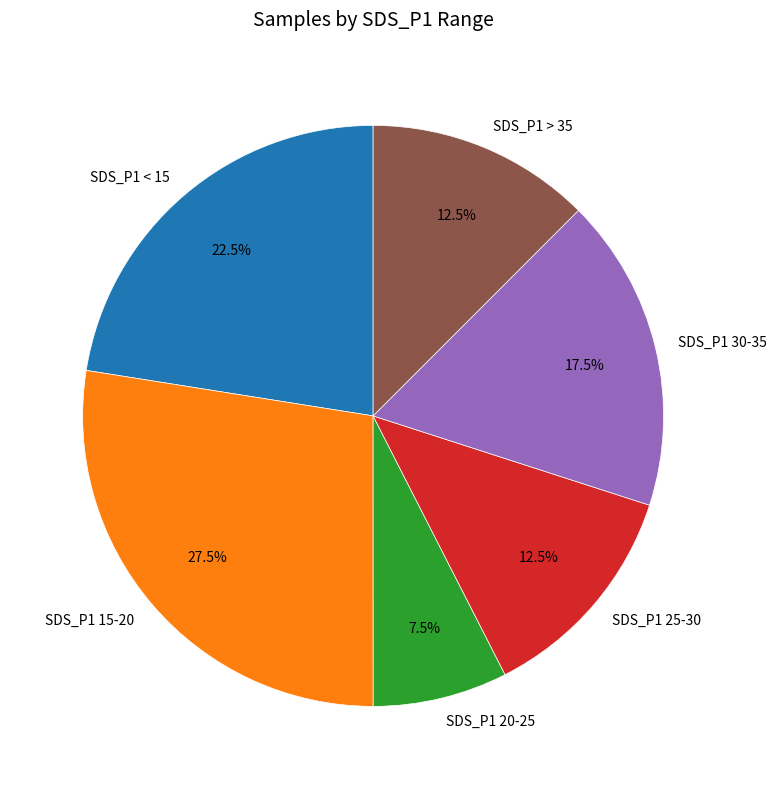

What is the ratio of the value at SDS_P1 25-30 to the value at SDS_P1 20-25?

1.7